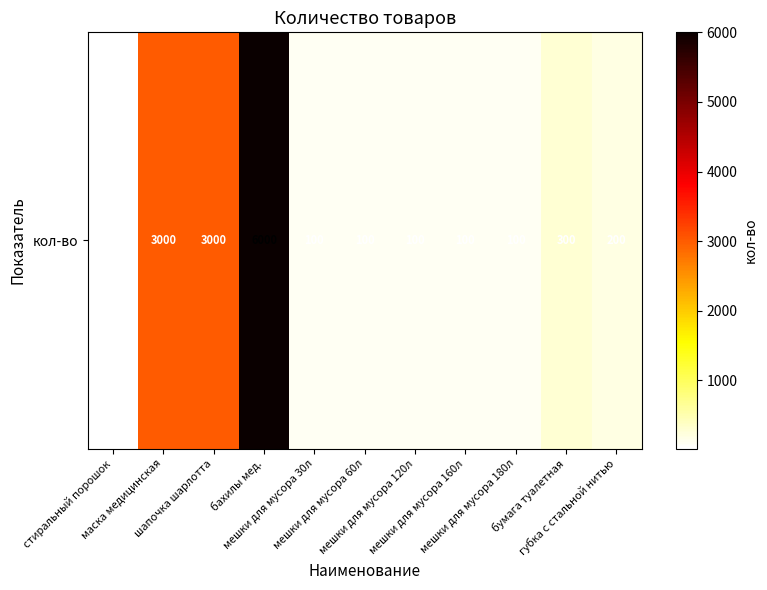

What is the difference between the second highest and second lowest values?

2900